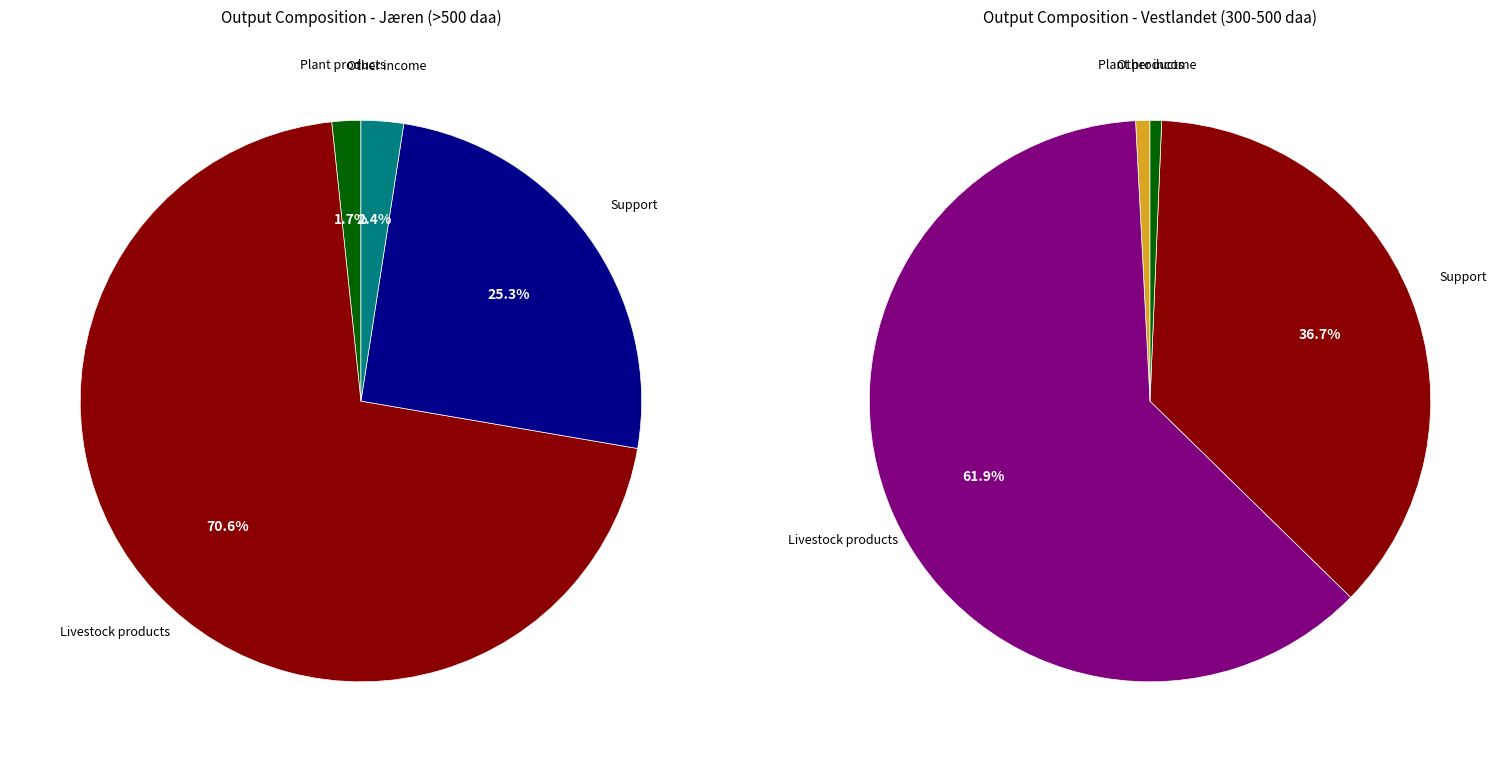

What is the smallest slice in the pie chart?

Other income